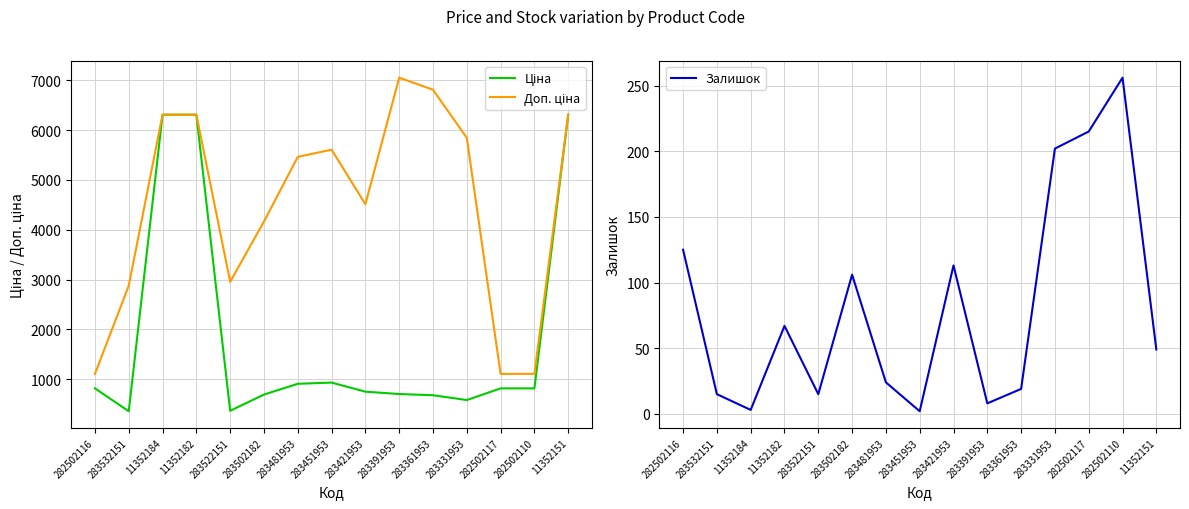

Between 11352151 and 283522151, which is larger?

11352151